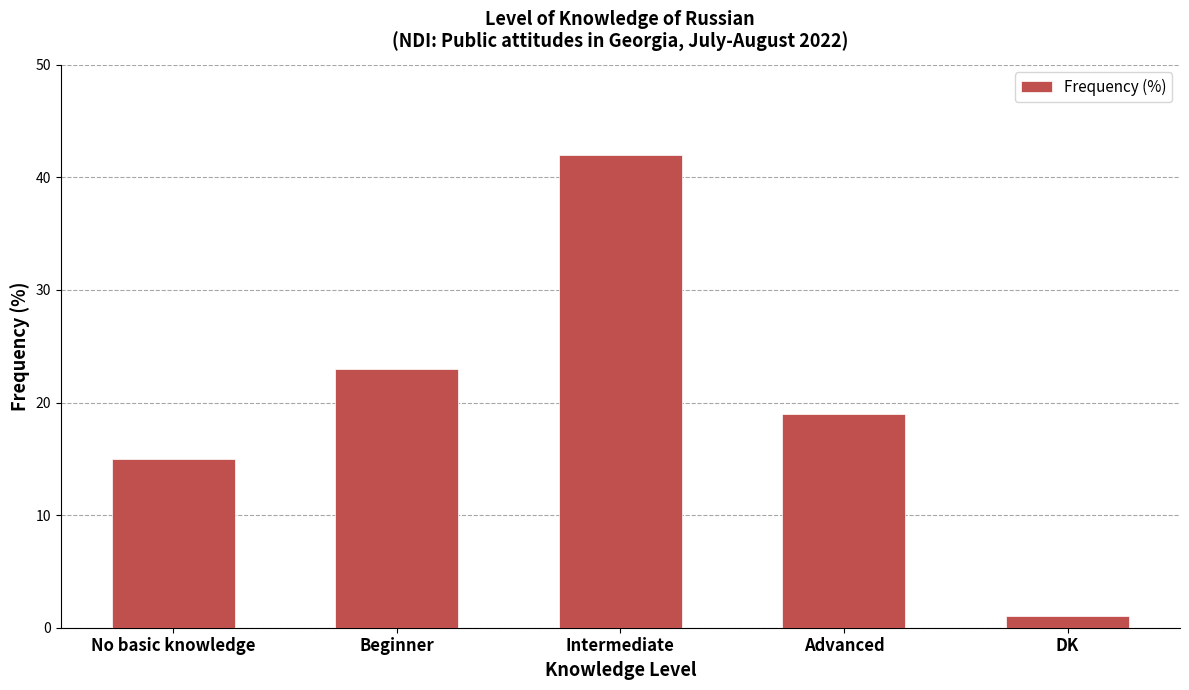

What is the difference between the values at Intermediate and Advanced?

23